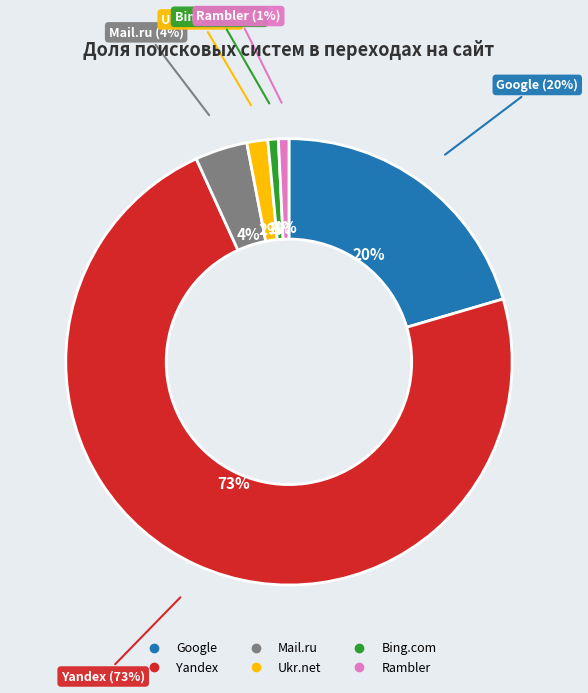

Which slice is the largest?

Yandex